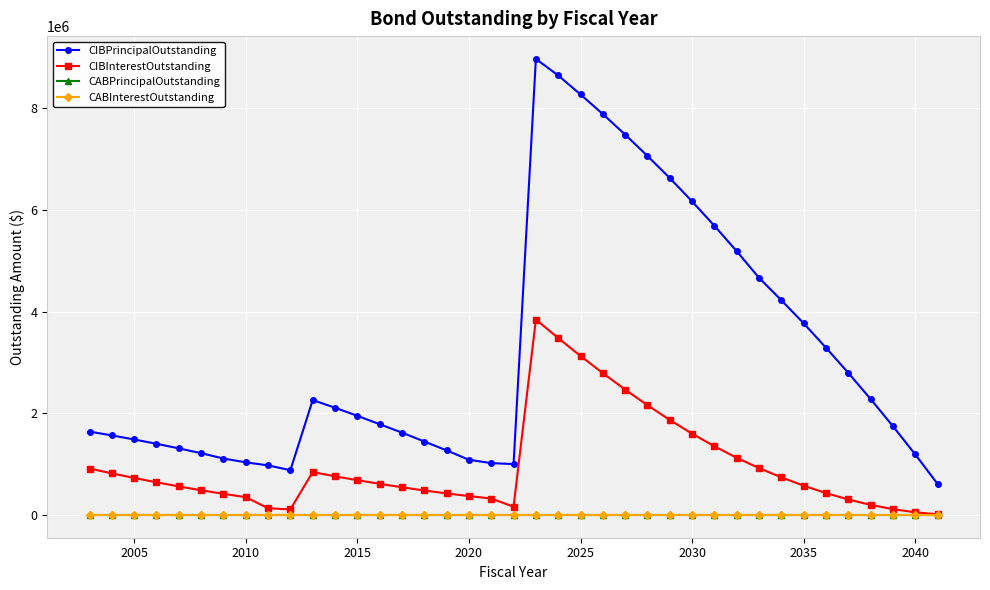

List the series in order of their peak value, lowest first.

CABPrincipalOutstanding, CABInterestOutstanding, CIBInterestOutstanding, CIBPrincipalOutstanding